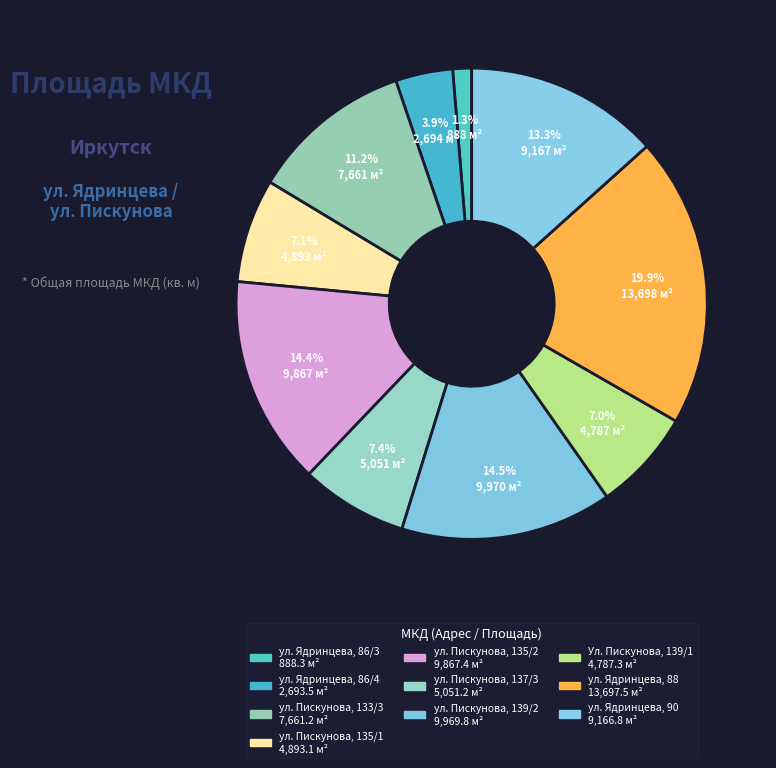

Is it true that ул. Ядринцева, 90 is 21% of the pie?

False